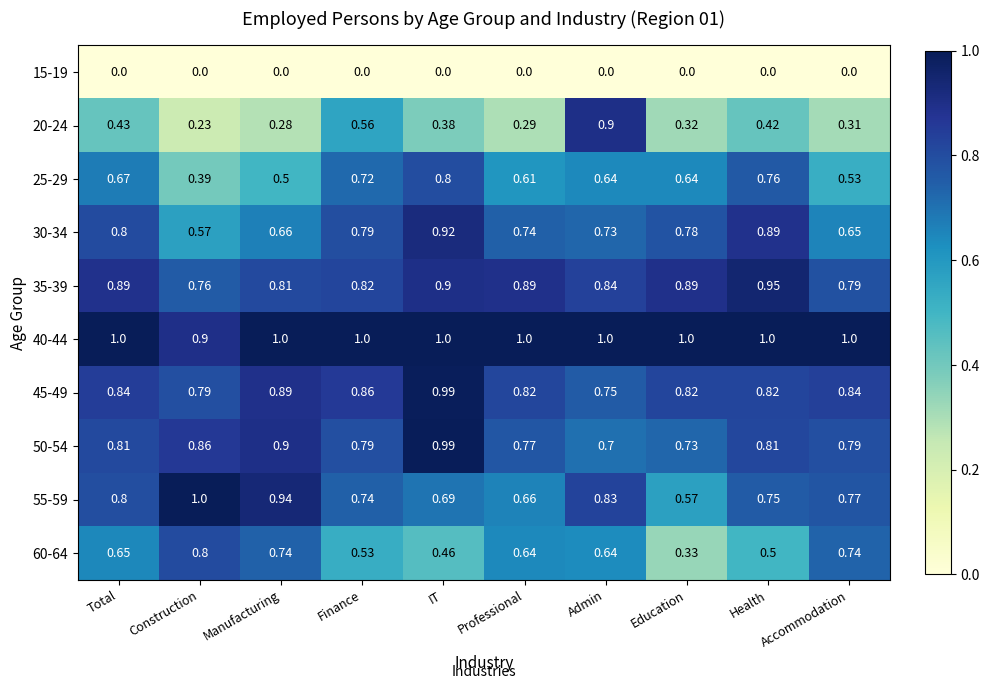

Which category has the highest value in the 30-34 series?

IT